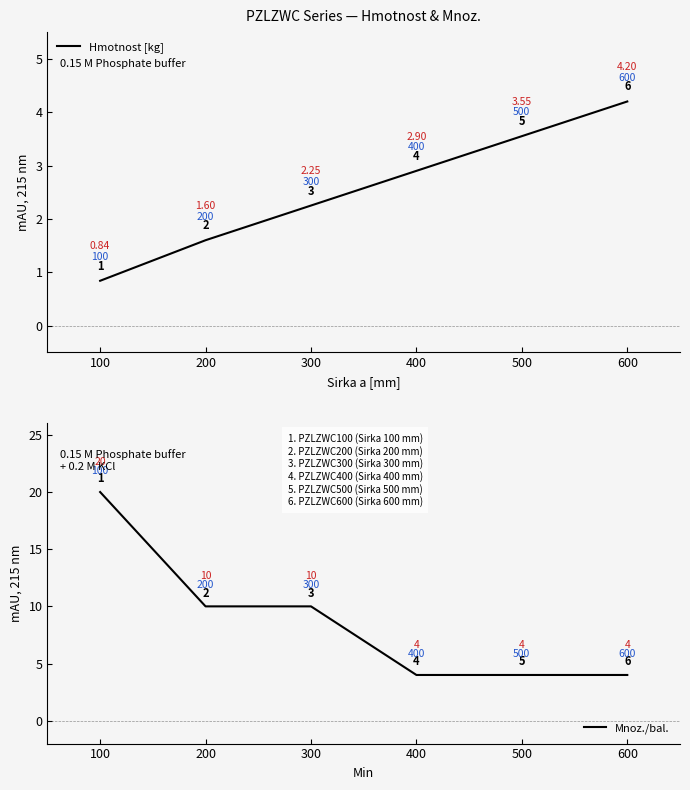

Rank the series at 400 from lowest to highest value.

Hmotnost [kg], Mnoz./bal.